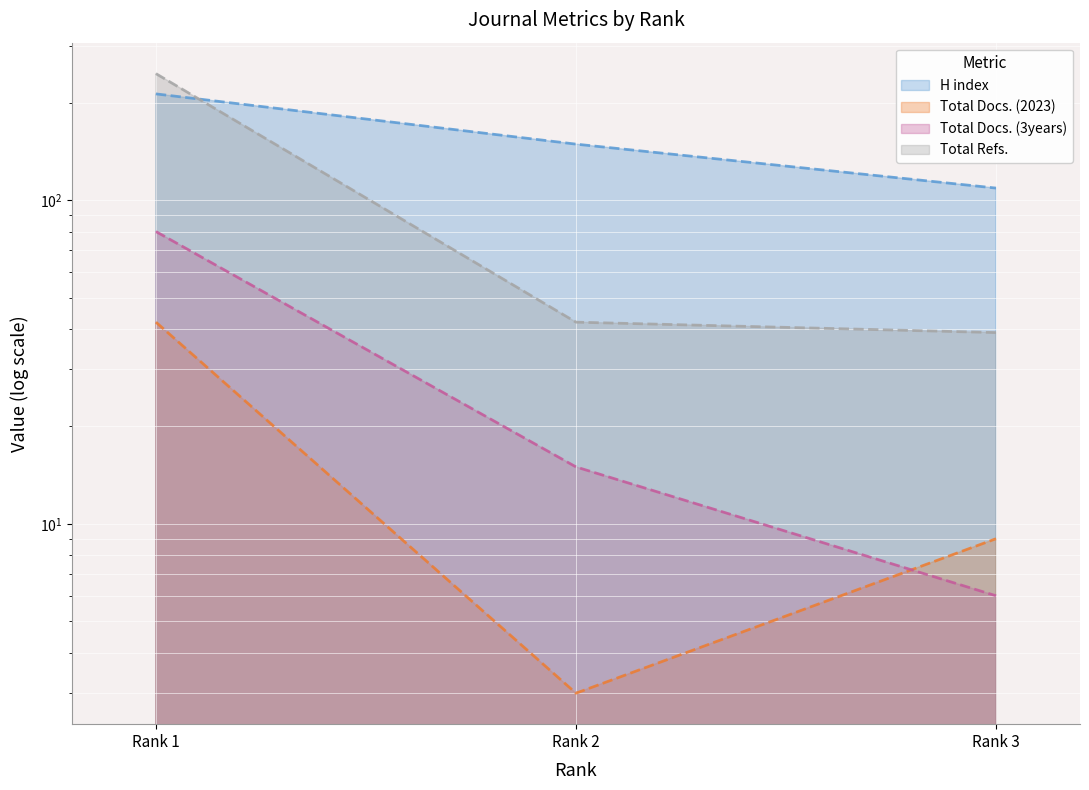

Reading left to right, what are all the values shown in this chart?

H index: Rank 1=213	Rank 2=149	Rank 3=109
Total Docs. (2023): Rank 1=42	Rank 2=3	Rank 3=9
Total Docs. (3years): Rank 1=80	Rank 2=15	Rank 3=6
Total Refs.: Rank 1=246	Rank 2=42	Rank 3=39